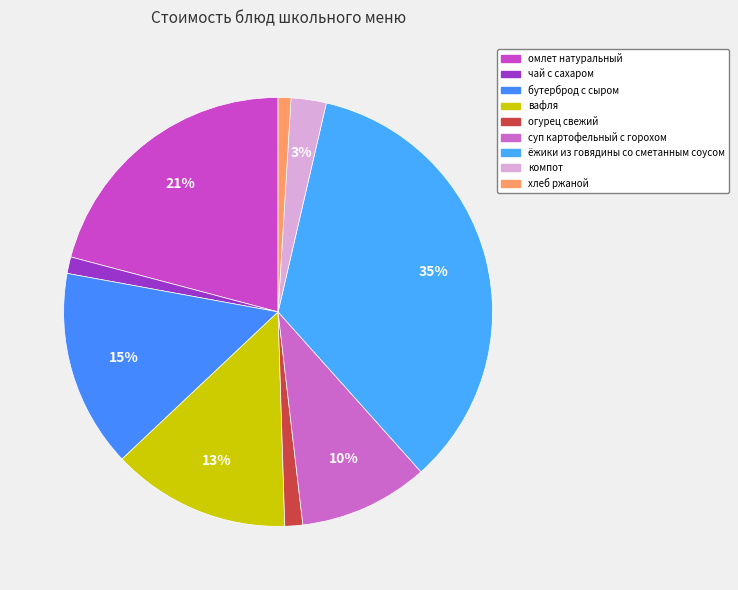

How many segments does this pie chart have?

9